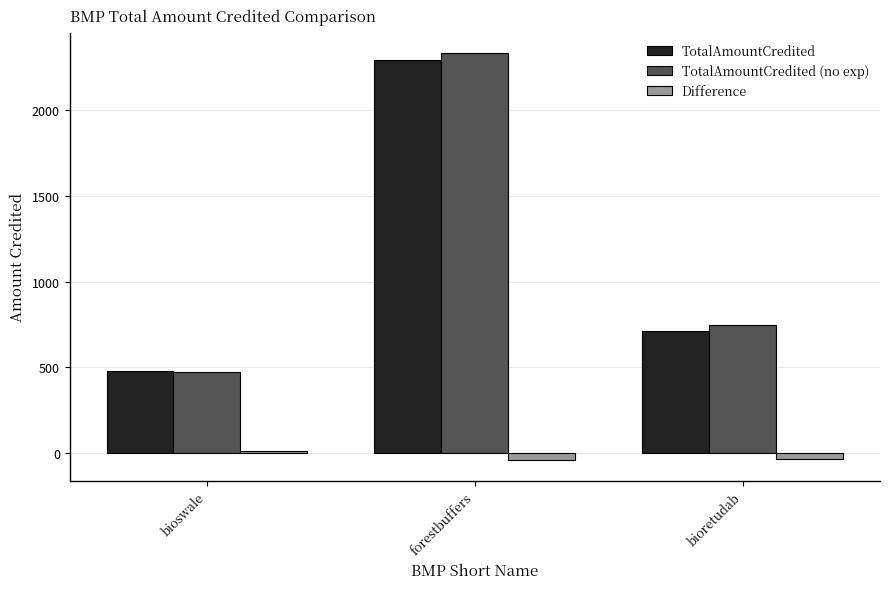

What is the maximum value for TotalAmountCredited?

2291.8